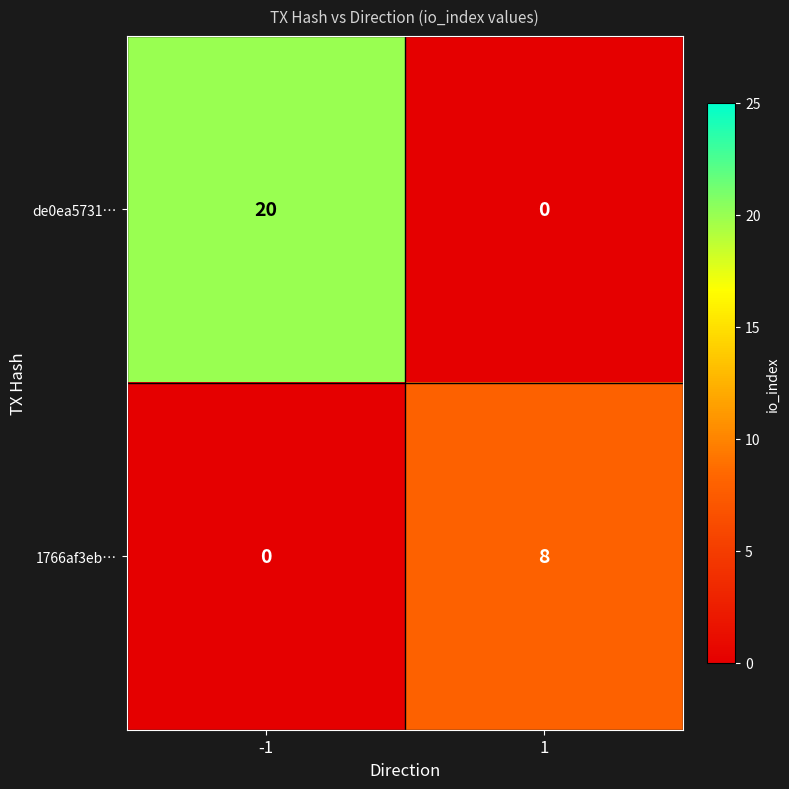

At -1, list the series in order from smallest to largest.

1766af3eb…, de0ea5731…